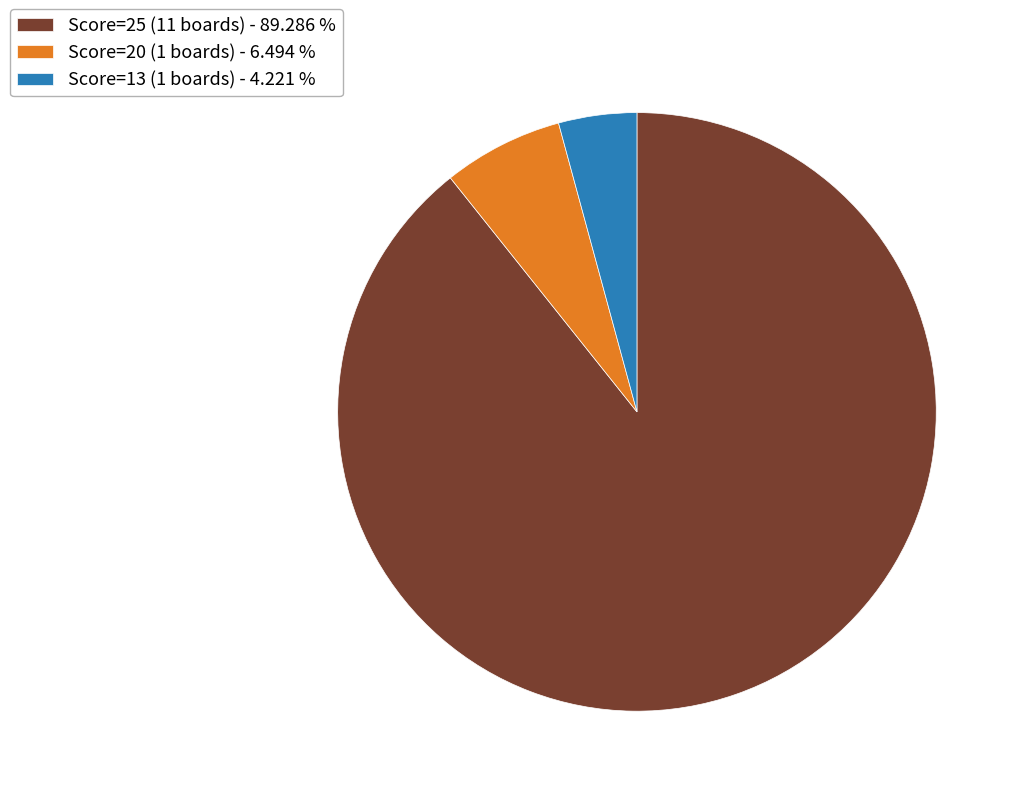

Is the sum of Score=25 (11 boards) - 89.286 % and Score=13 (1 boards) - 4.221 % greater than half?

Yes